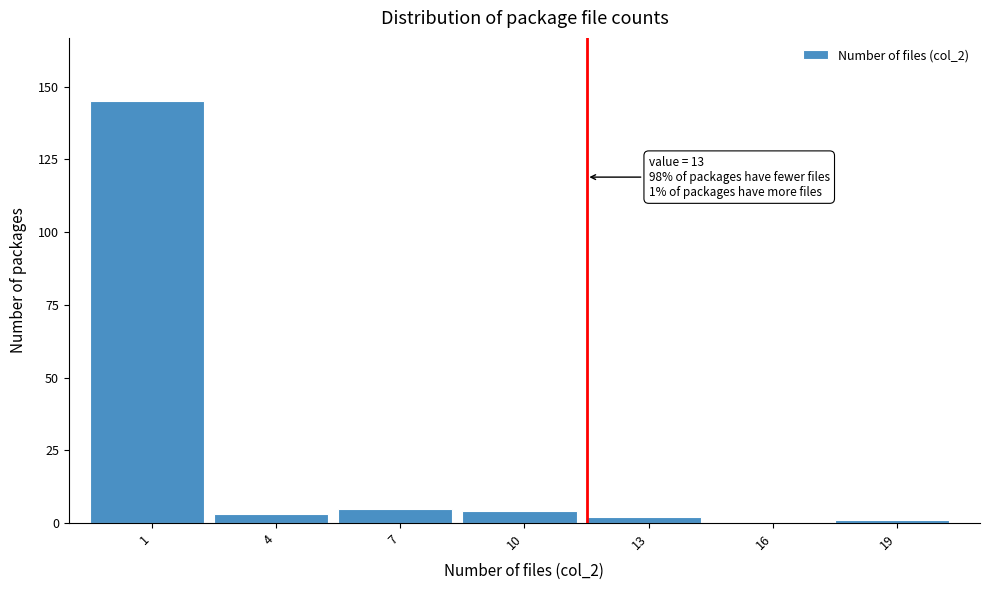

Reading left to right, what are all the values shown in this chart?

1=145	4=3	7=5	10=4	13=2	16=0	19=1